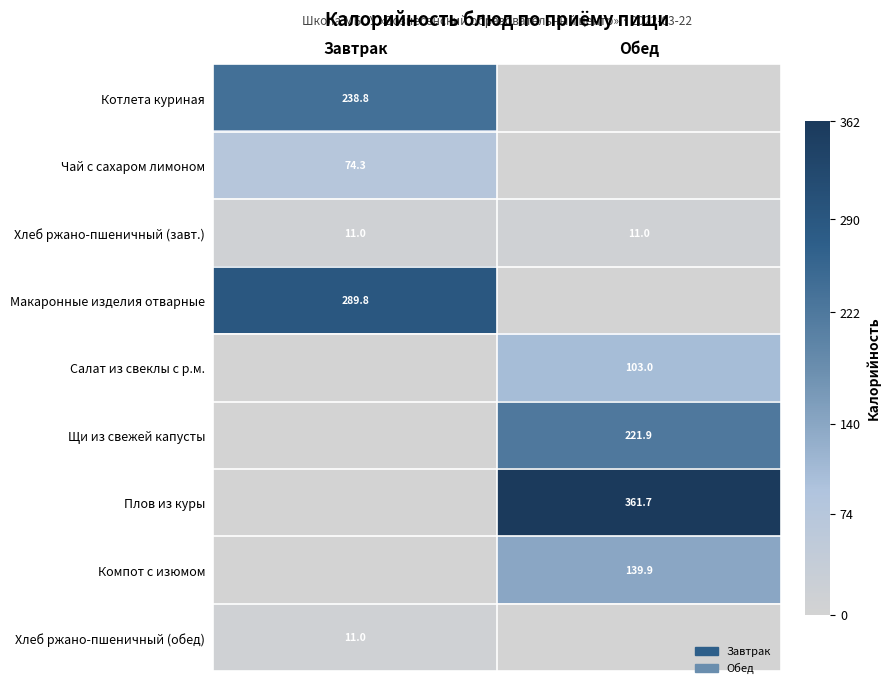

Is it true that Компот с изюмом equals 139.9 at Обед?

True